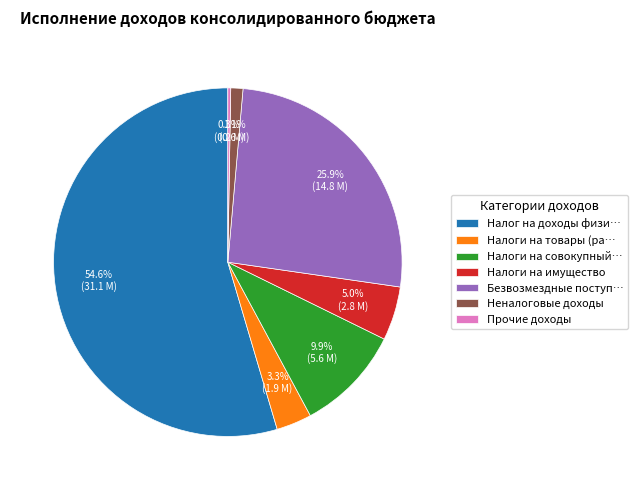

Which has a higher value, Безвозмездные поступ… or Налоги на совокупный…?

Безвозмездные поступ…